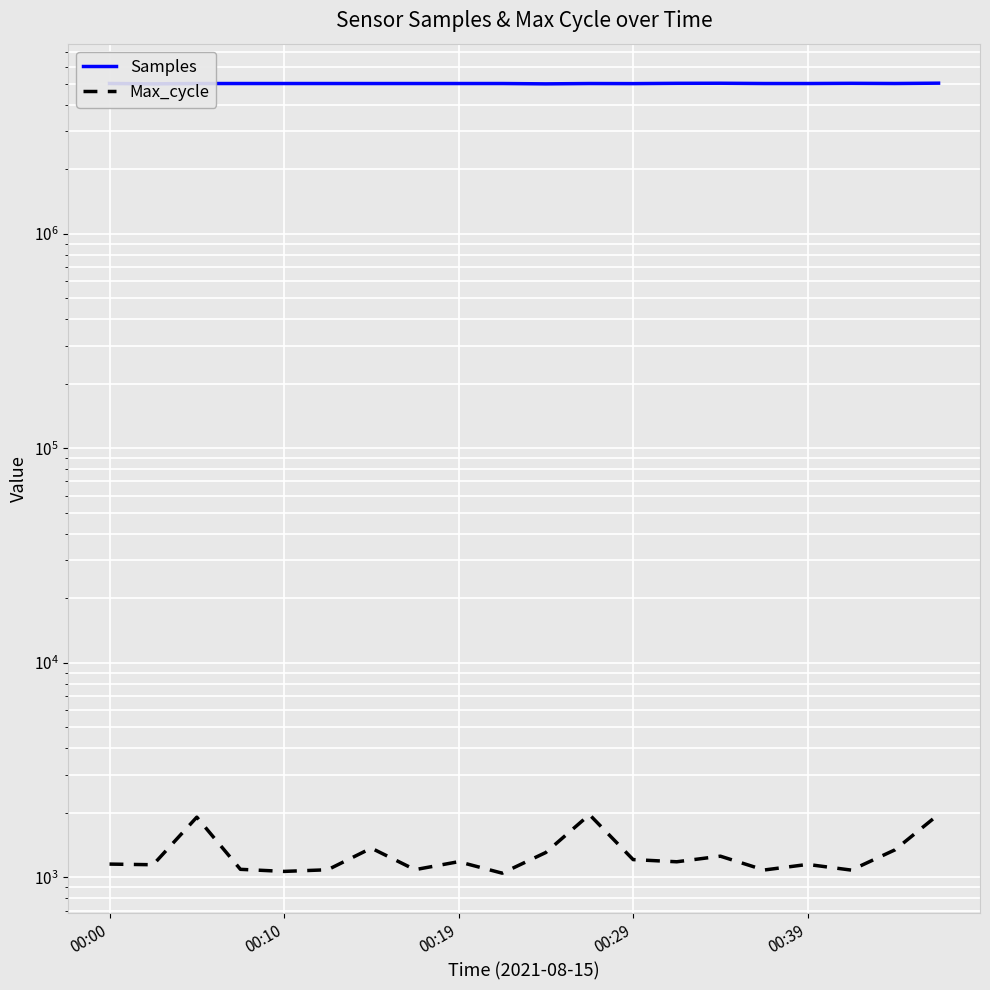

What is the value of the Samples point at the 2nd from the left?

4997491